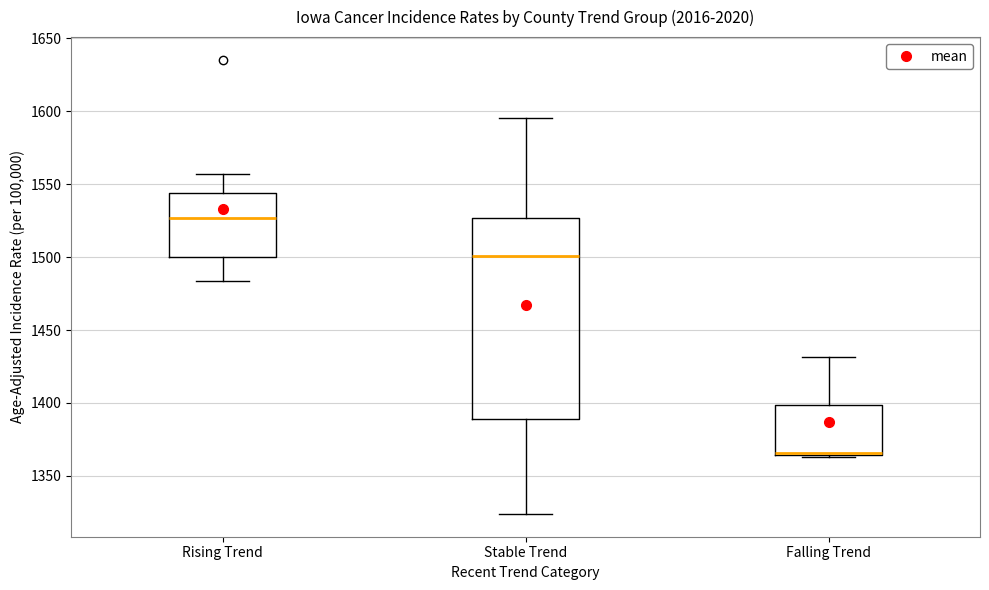

Which box is the tallest, from its lower edge to its upper edge?

Stable Trend